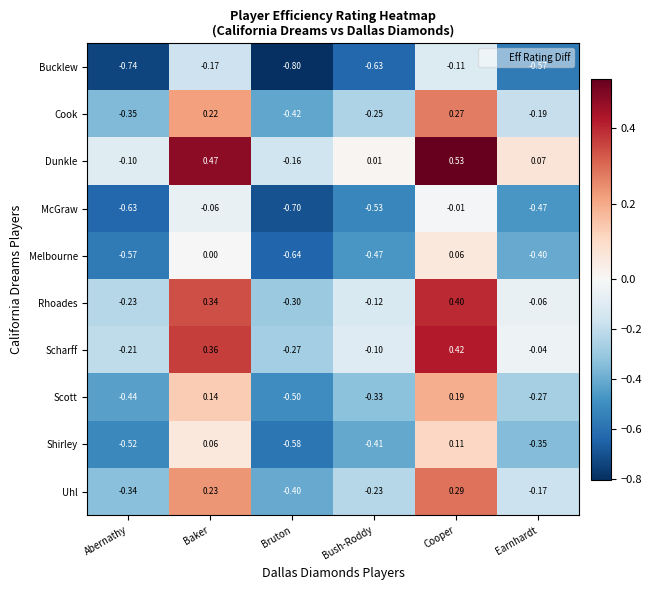

List the series in order of their peak value, highest first.

Dunkle, Scharff, Rhoades, Uhl, Cook, Scott, Shirley, Melbourne, McGraw, Bucklew